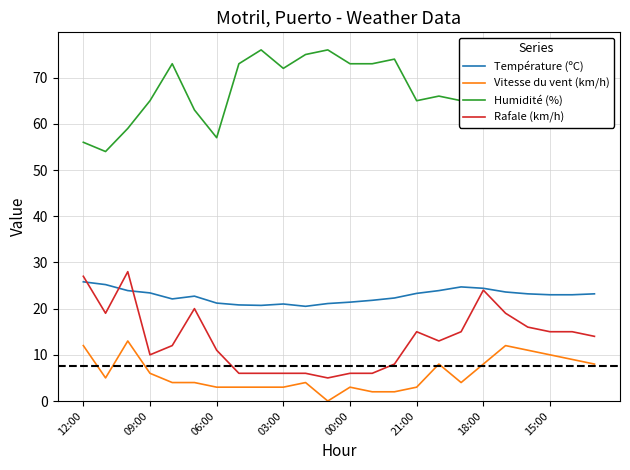

Count the number of data series in this chart.

4